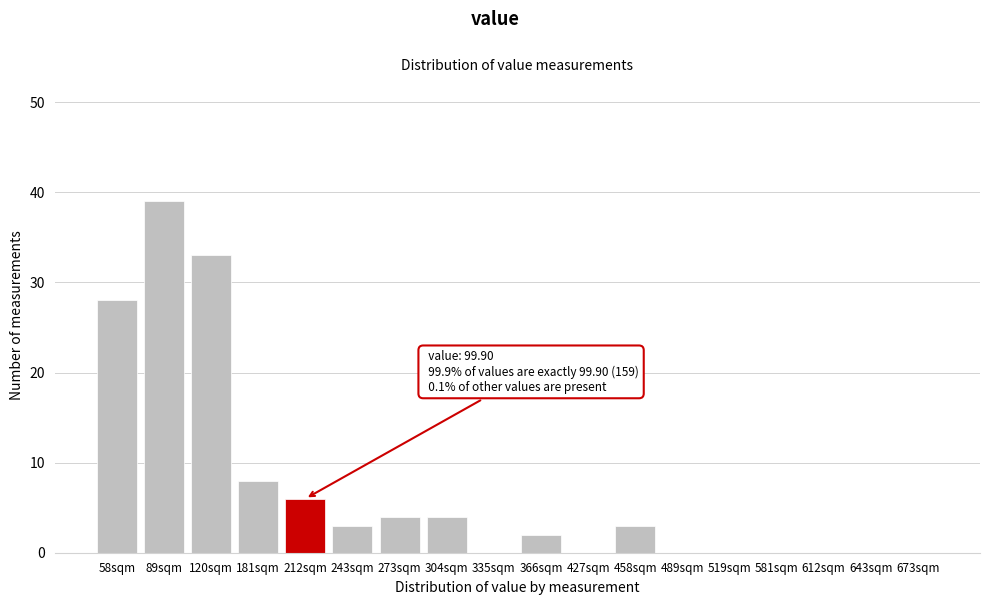

Reading left to right, list all the values displayed in this chart.

58sqm=28	89sqm=39	120sqm=33	181sqm=8	212sqm=6	243sqm=3	273sqm=4	304sqm=4	335sqm=0	366sqm=2	427sqm=0	458sqm=3	489sqm=0	519sqm=0	581sqm=0	612sqm=0	643sqm=0	673sqm=0